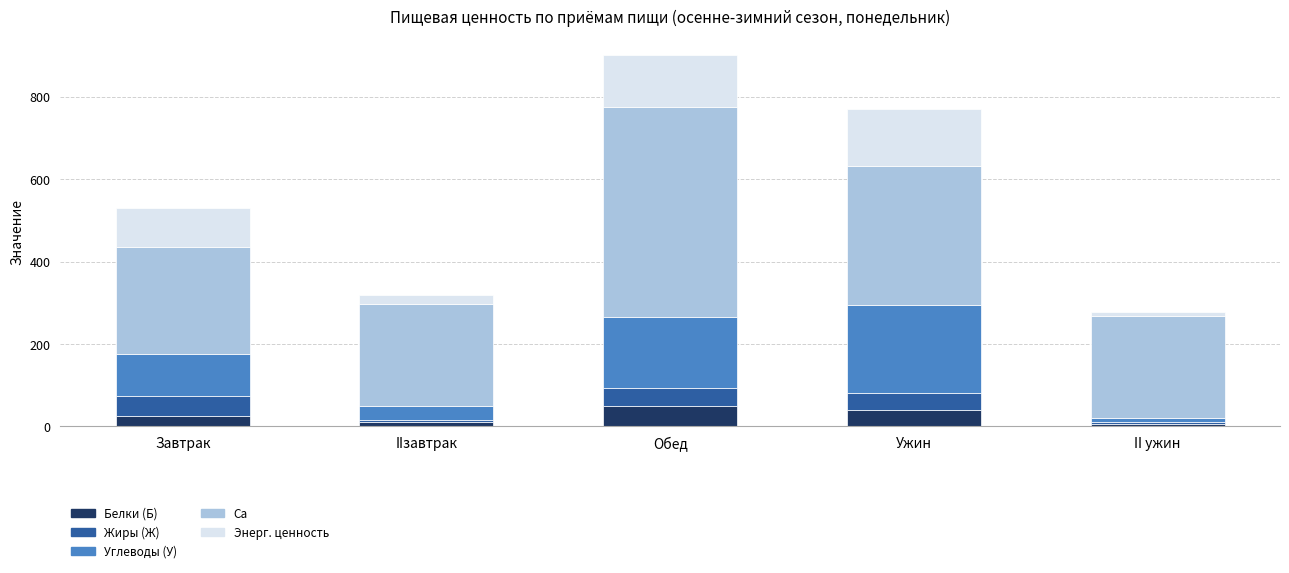

At which category is the sum across all series the highest?

Обед